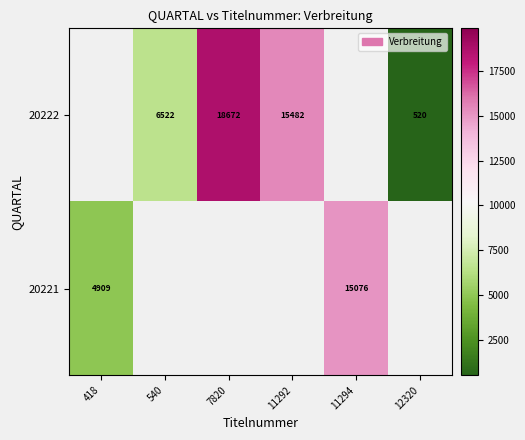

What is the sum of the 20222 values at 7820 and 540?

25194